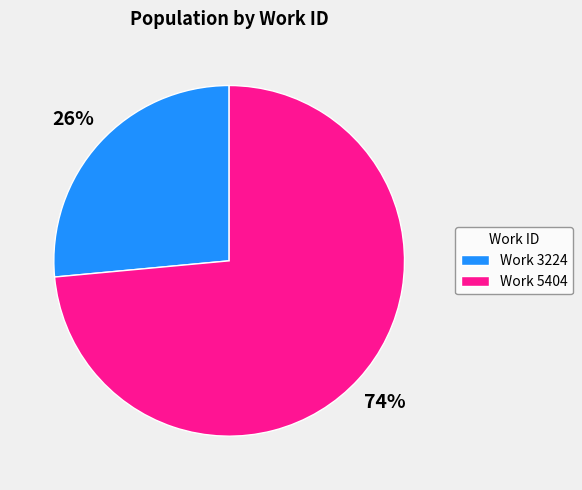

Count the number of slices in the pie.

2